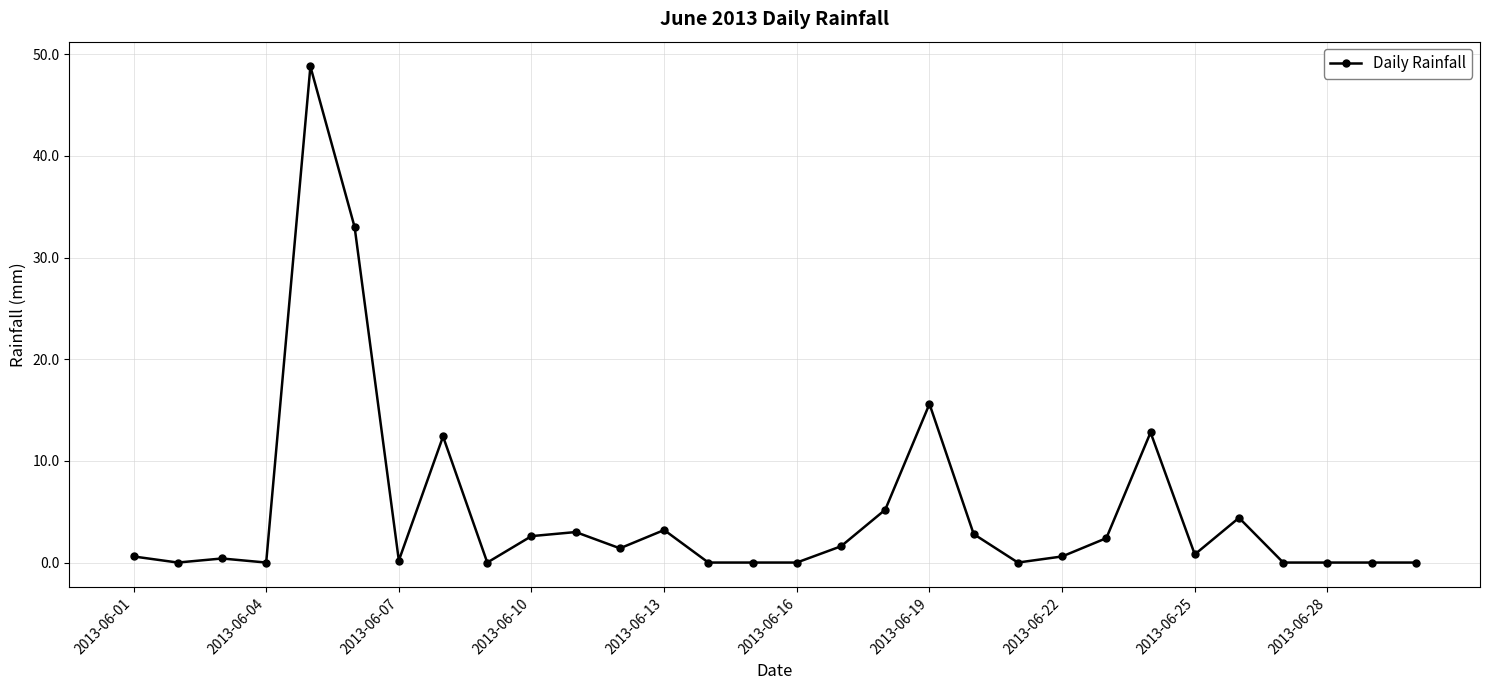

What is the maximum value shown in the chart?

48.8